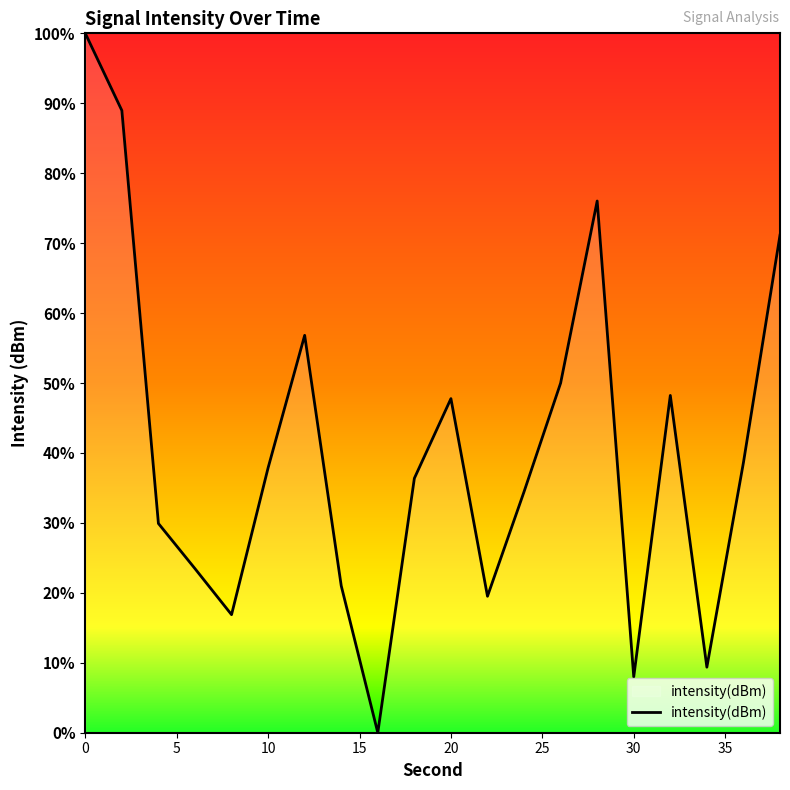

What is the maximum value shown in the chart?

100.0